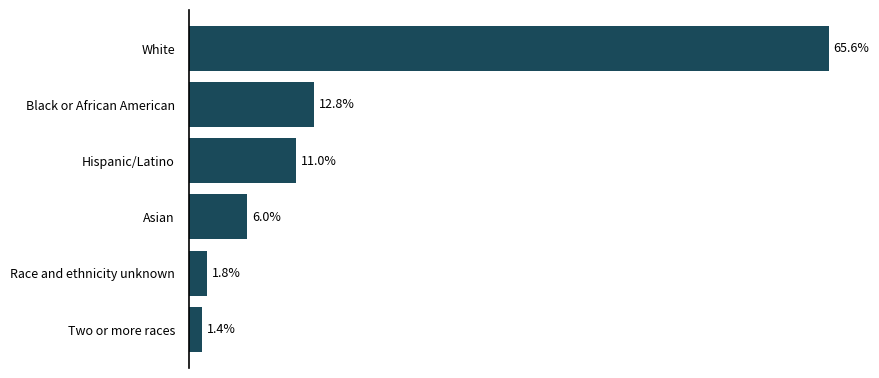

What is the label of the 6th bar from the top?

Two or more races